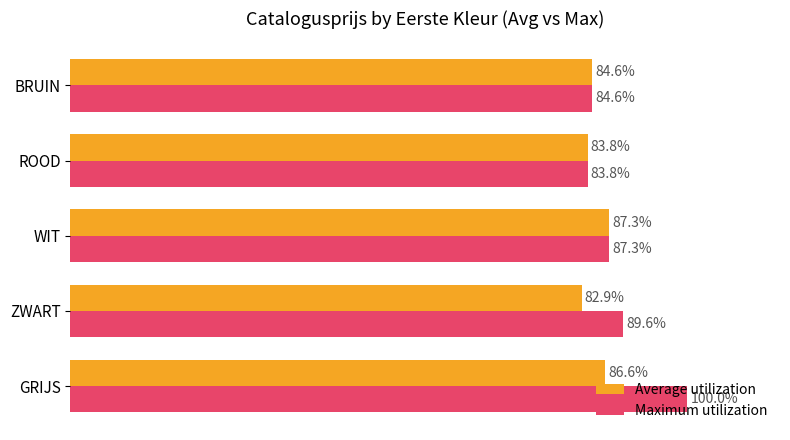

Rank the categories by Average utilization value from highest to lowest.

WIT, GRIJS, BRUIN, ROOD, ZWART